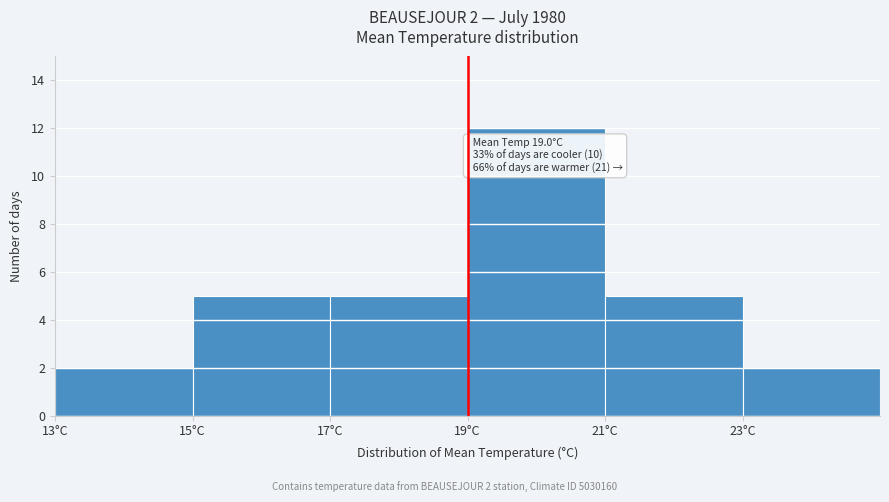

Which range on the x-axis has the tallest bar?

19 to 21